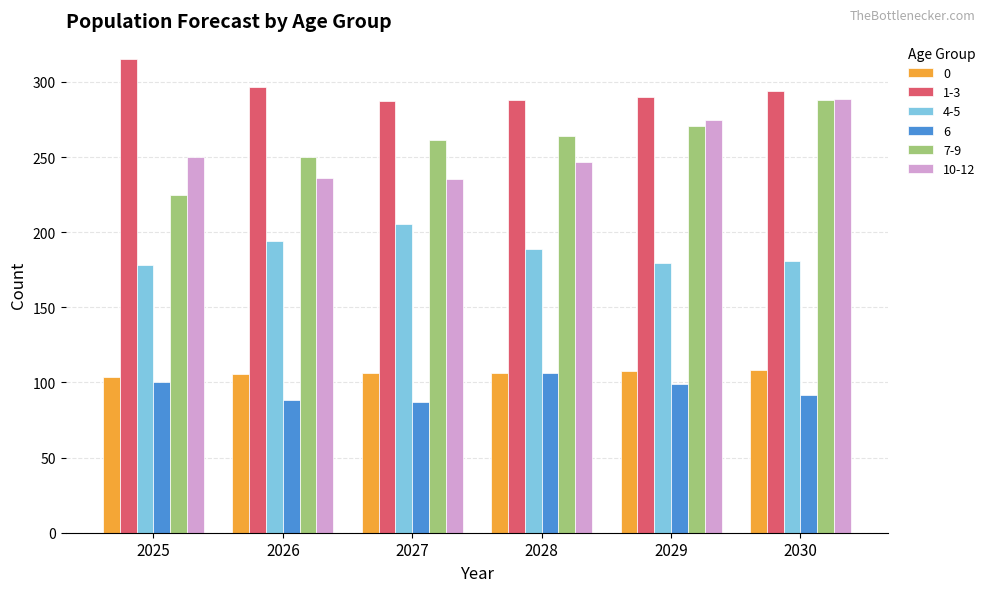

What is the value of the 7-9 bar at the 5th from the left?

270.7